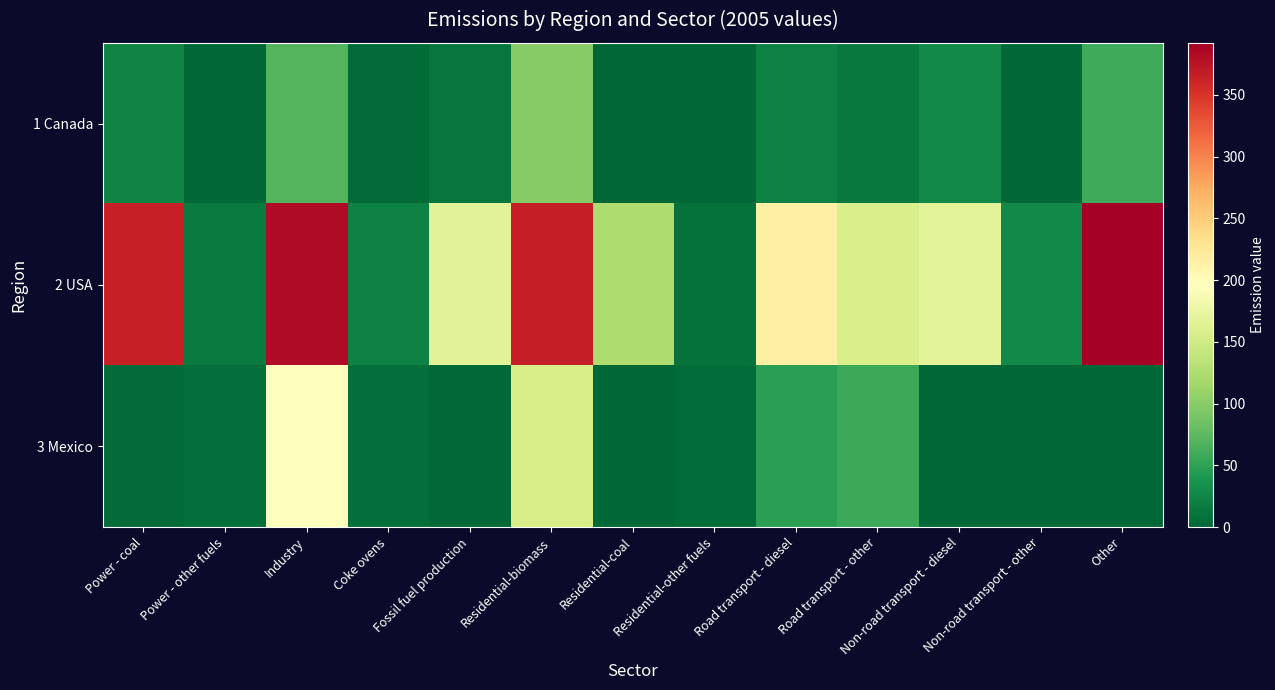

Rank the series by their maximum value, from highest to lowest.

2 USA, 3 Mexico, 1 Canada